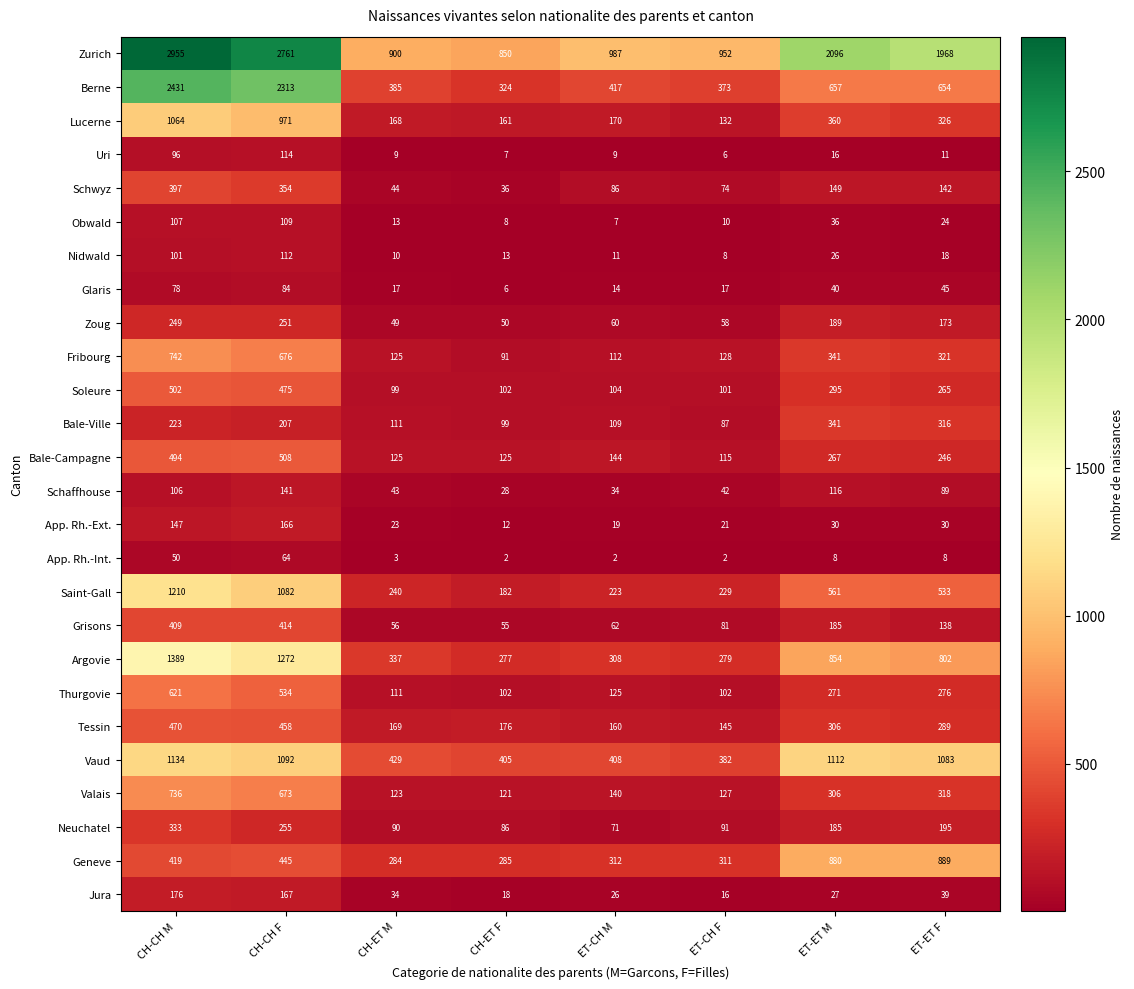

Which series has the widest spread of values?

Berne